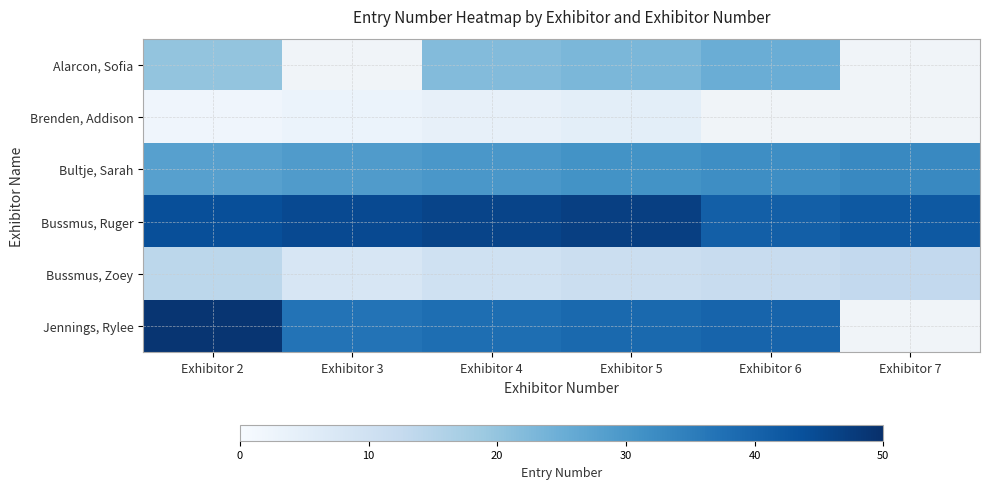

Is the value of Bussmus, Ruger at Exhibitor 4 greater than the value of Bussmus, Zoey at Exhibitor 3?

Yes